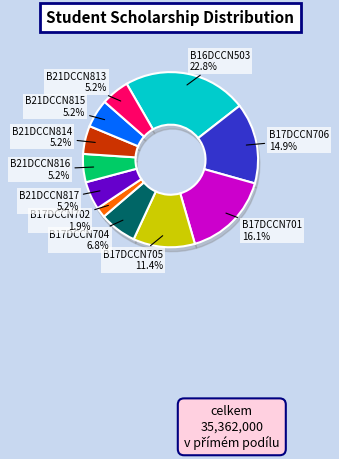

What is the ratio of the value at B21DCCN815 to the value at B21DCCN816?

1.0